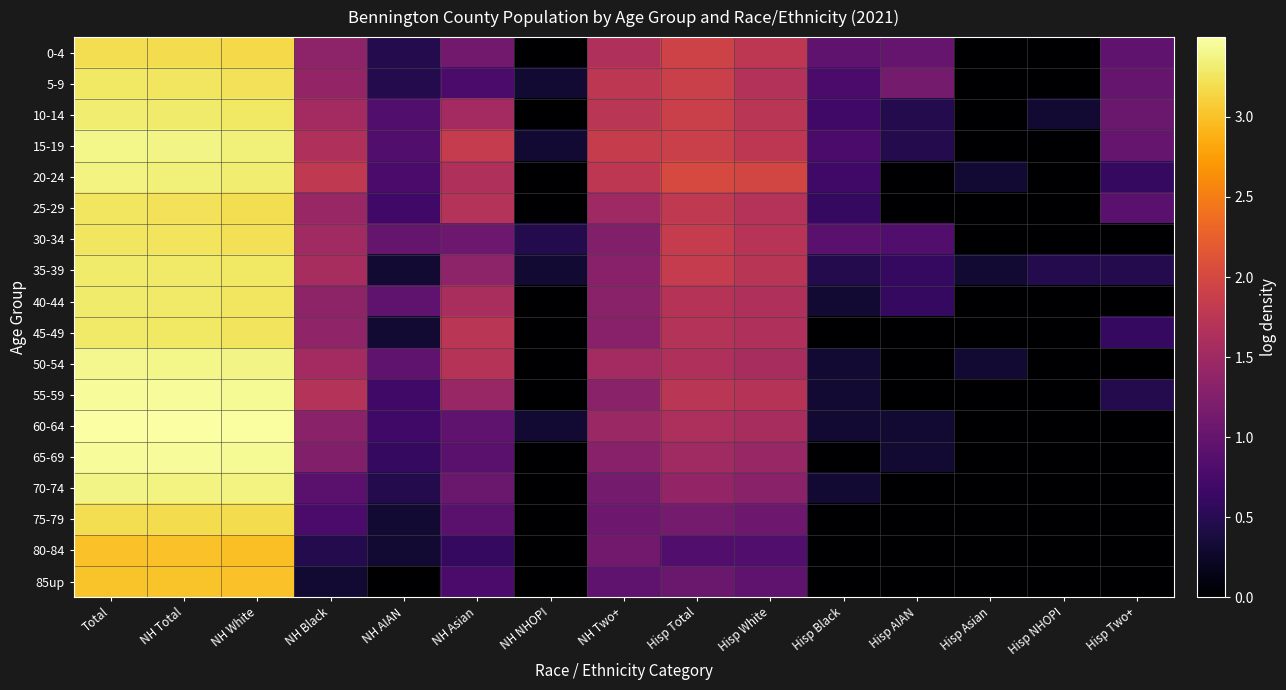

At which category is the sum across all series the highest?

Total